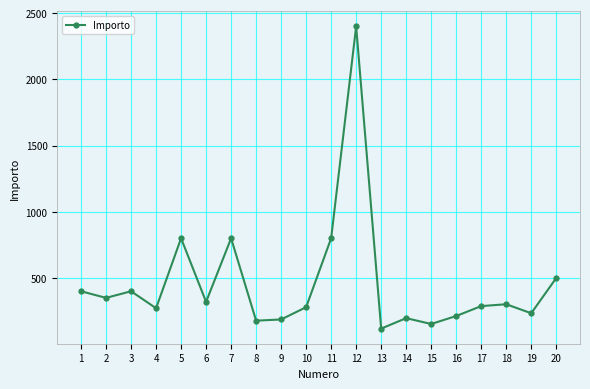

What is the sum of all values?

9192